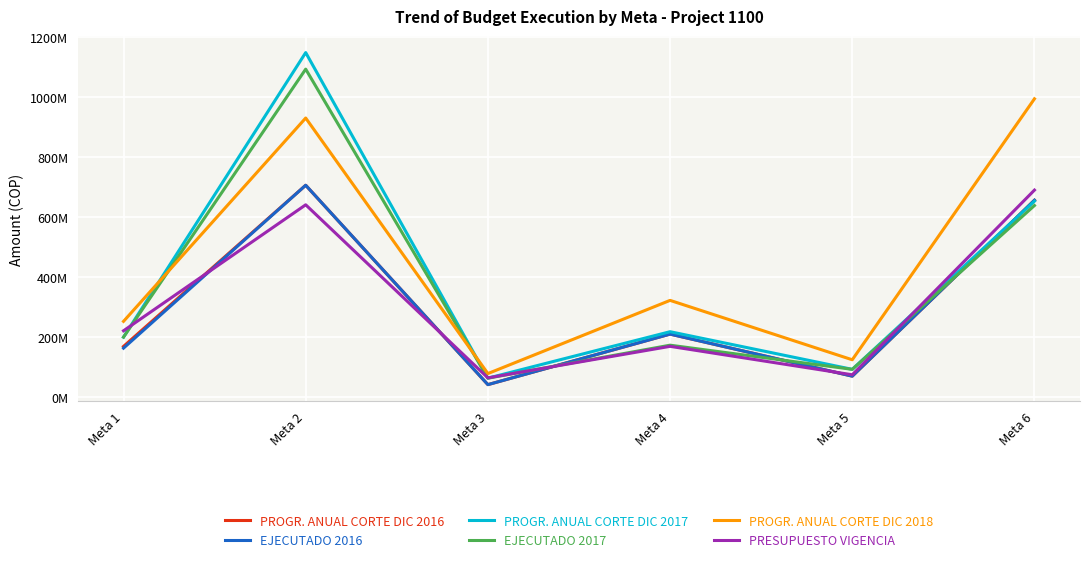

Is this an area chart (filled region under the line)?

No